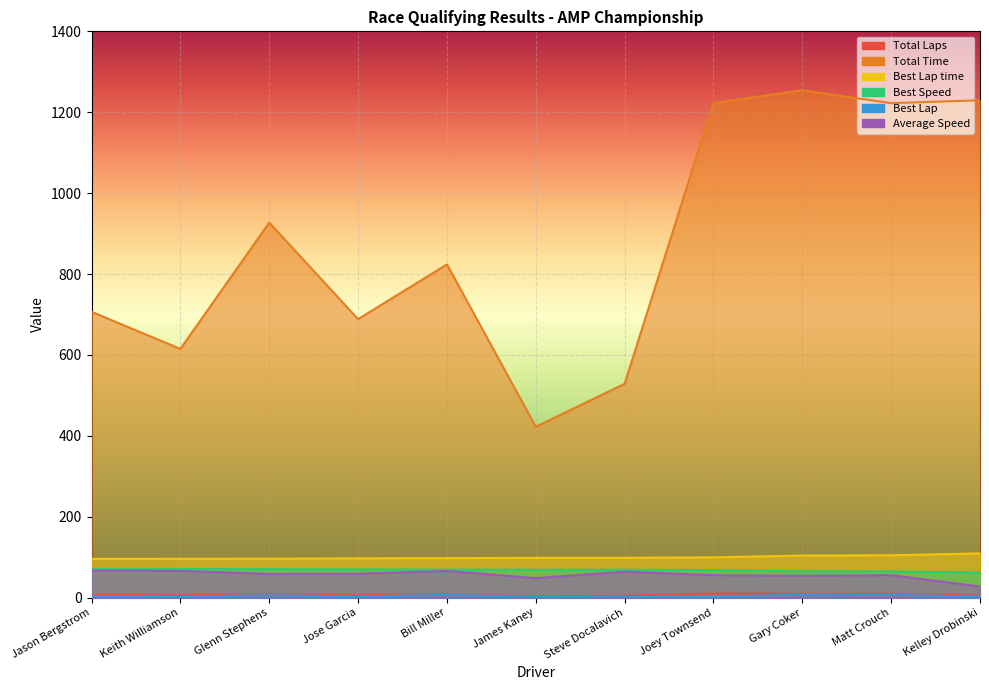

What is the maximum value shown in the chart?

1254.3